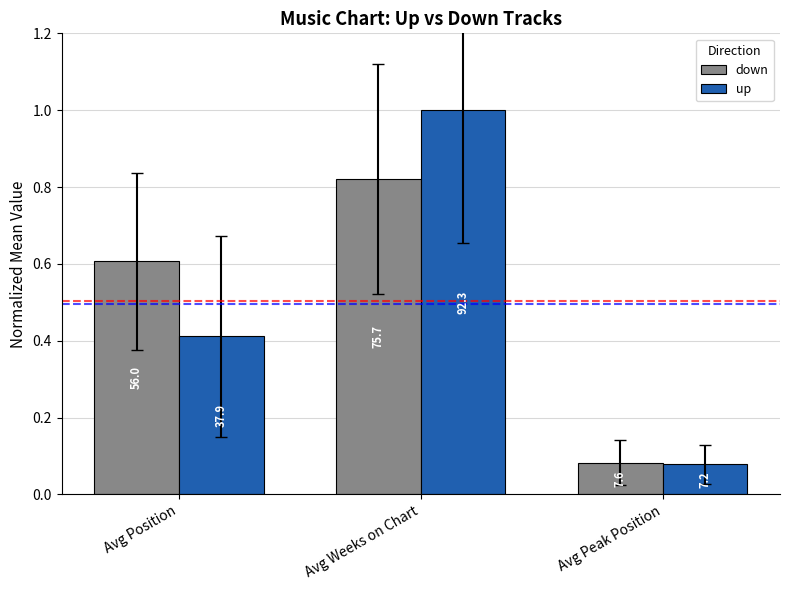

Are the bars grouped side by side (vs. stacked)?

Yes